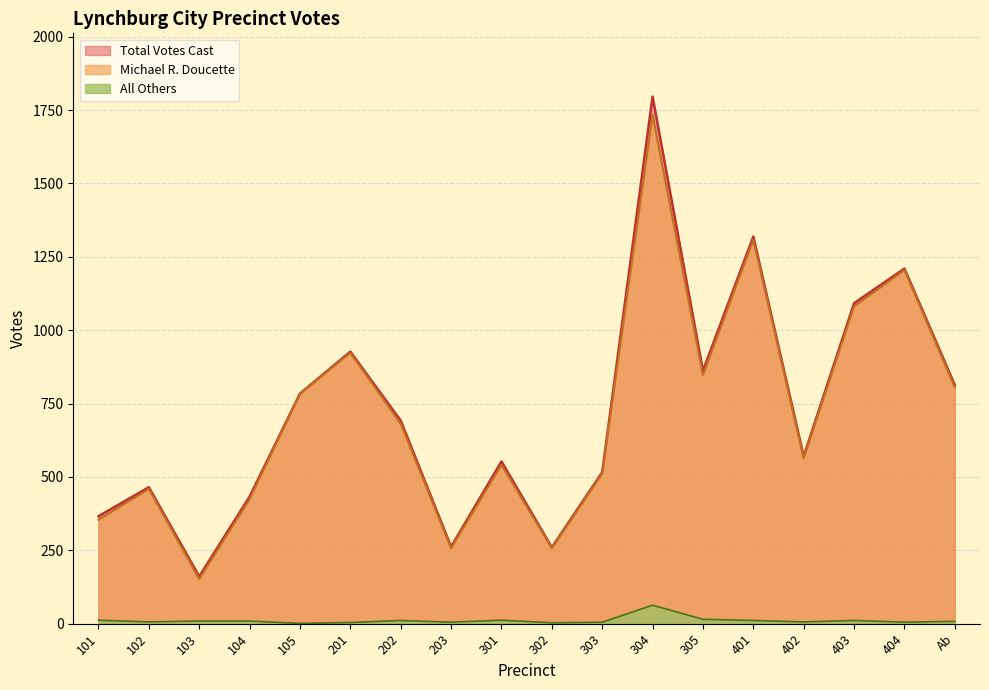

How many lines are shown in the chart?

3